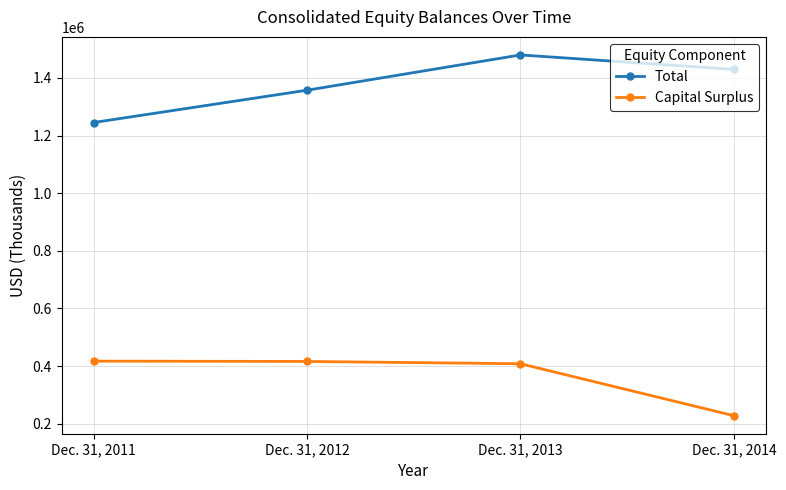

What is the lowest value of the Total series?

1245131